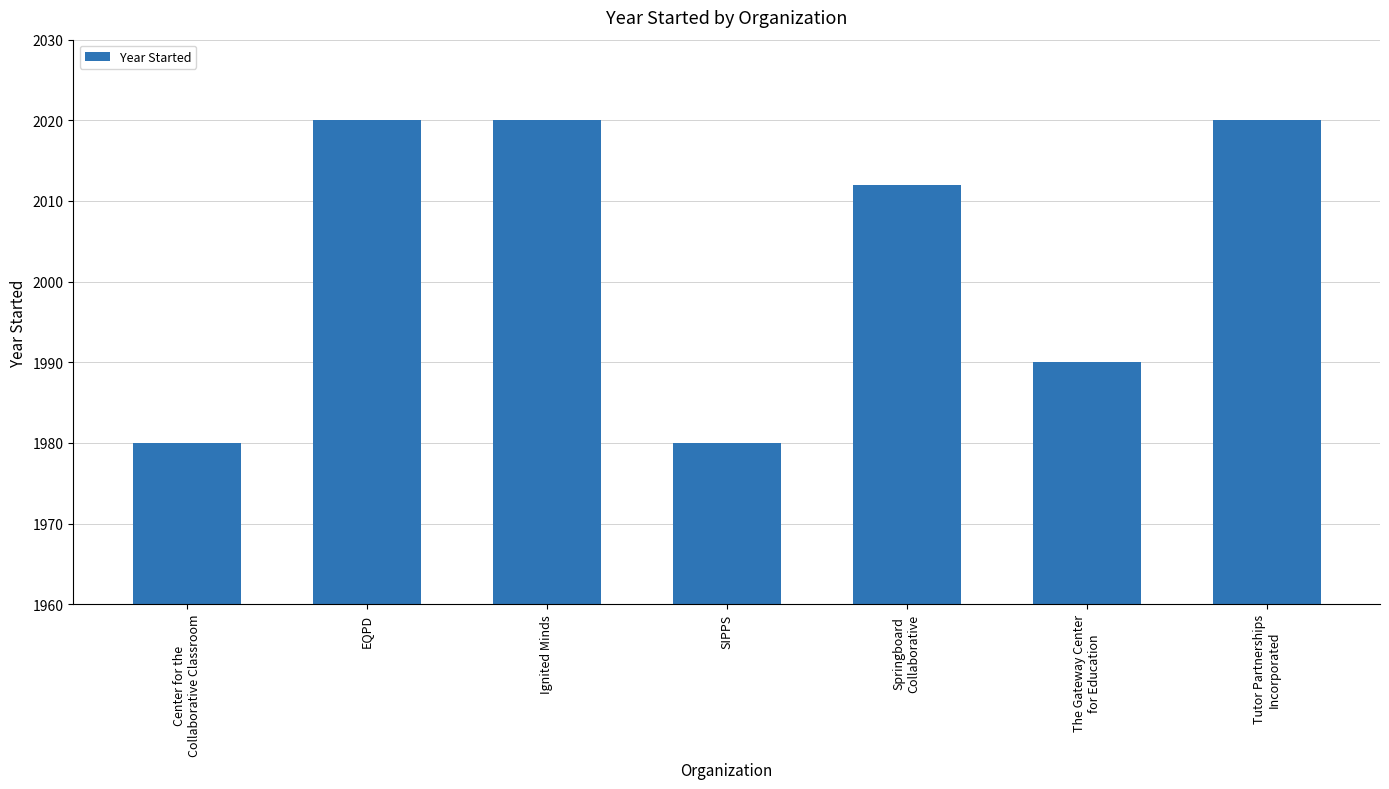

What is the average value?

2003